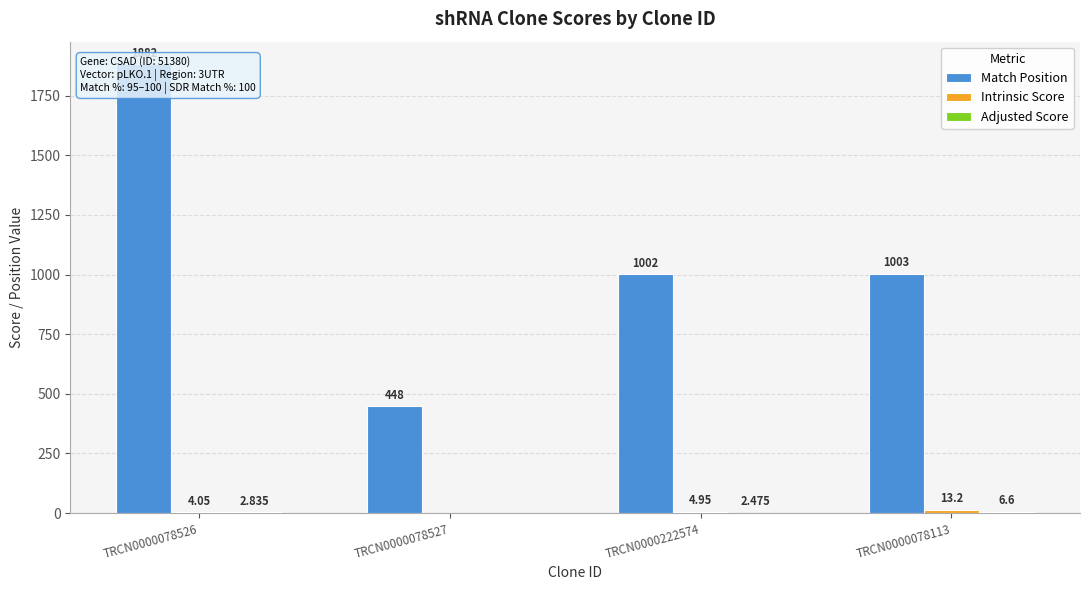

At TRCN0000078526, list the series in order from smallest to largest.

Adjusted Score, Intrinsic Score, Match Position